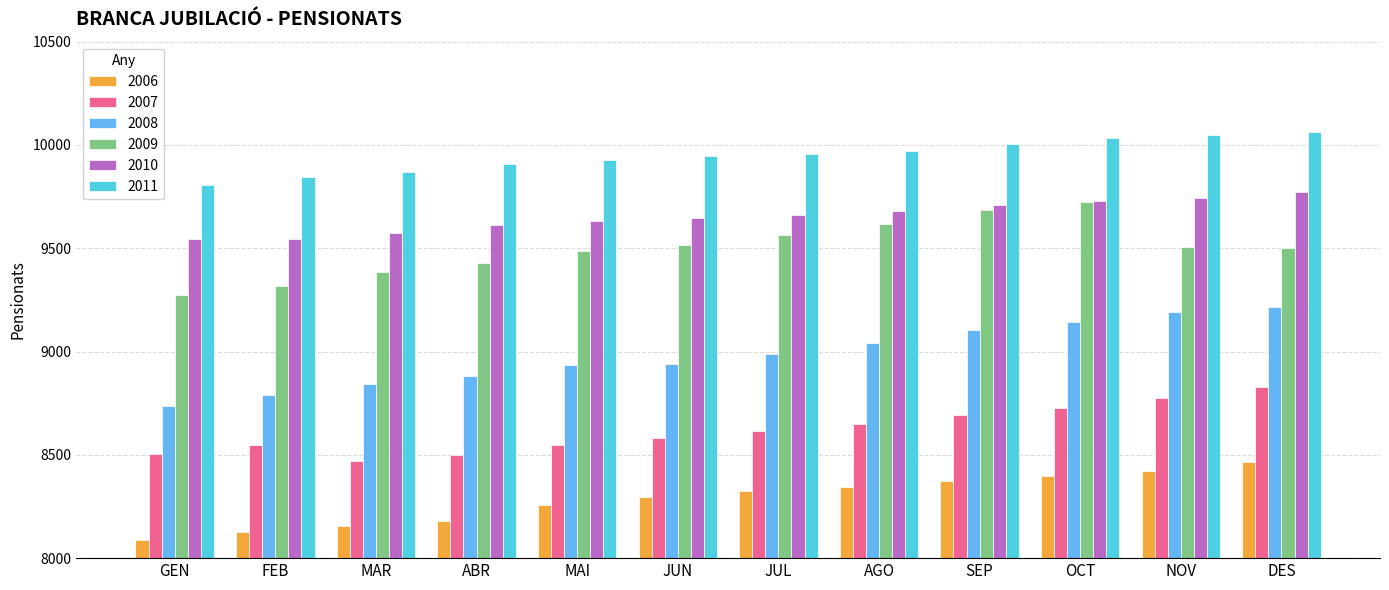

Which series has the largest range (max minus min)?

2008